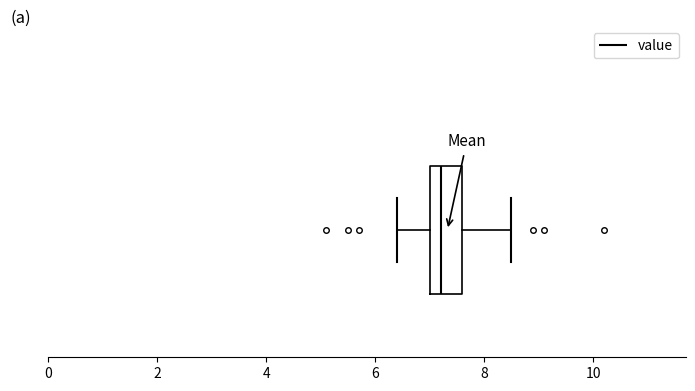

Read this box plot against the x-axis: the position of the median line, the range covered by the box, and the ends of both whiskers. The values are not printed on the chart, so give them approximately, as read against the axis.

median 7.2, box 7.0 to 7.6, whiskers 6.4 to 8.6